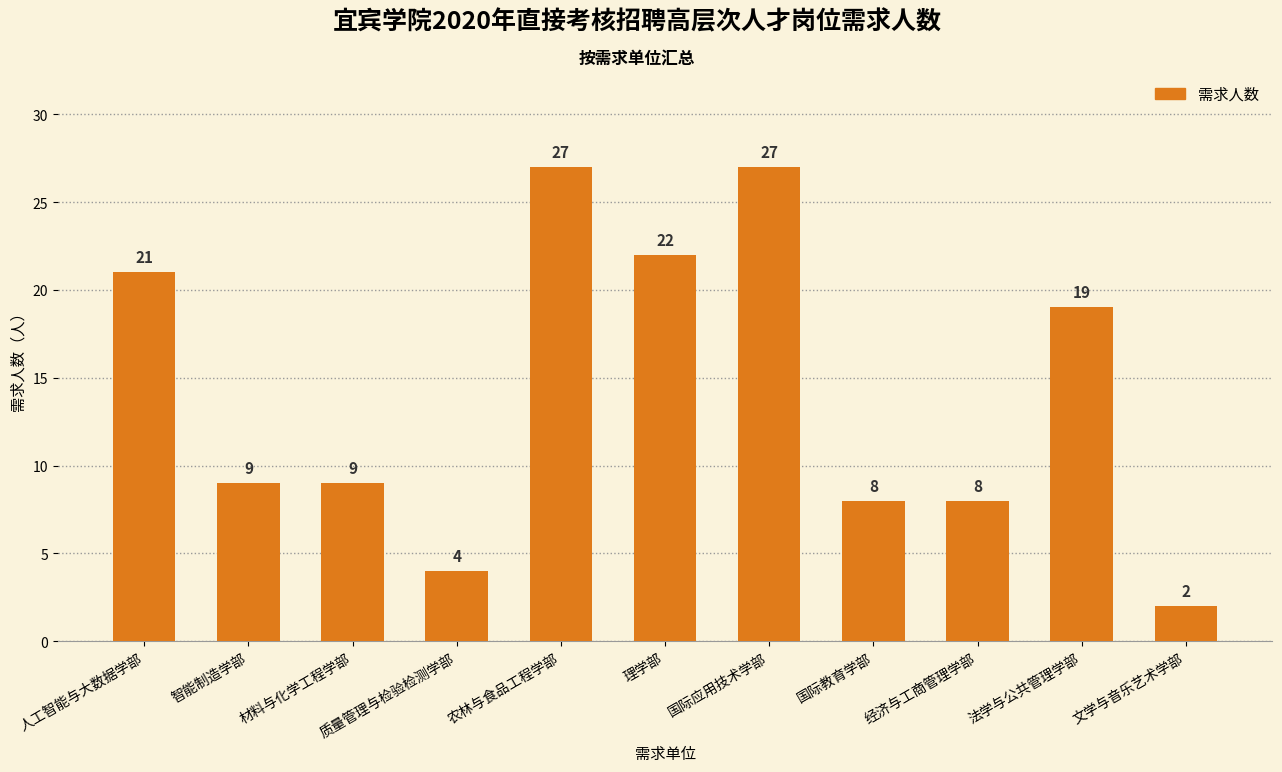

What value does the data have at 材料与化学工程学部?

9